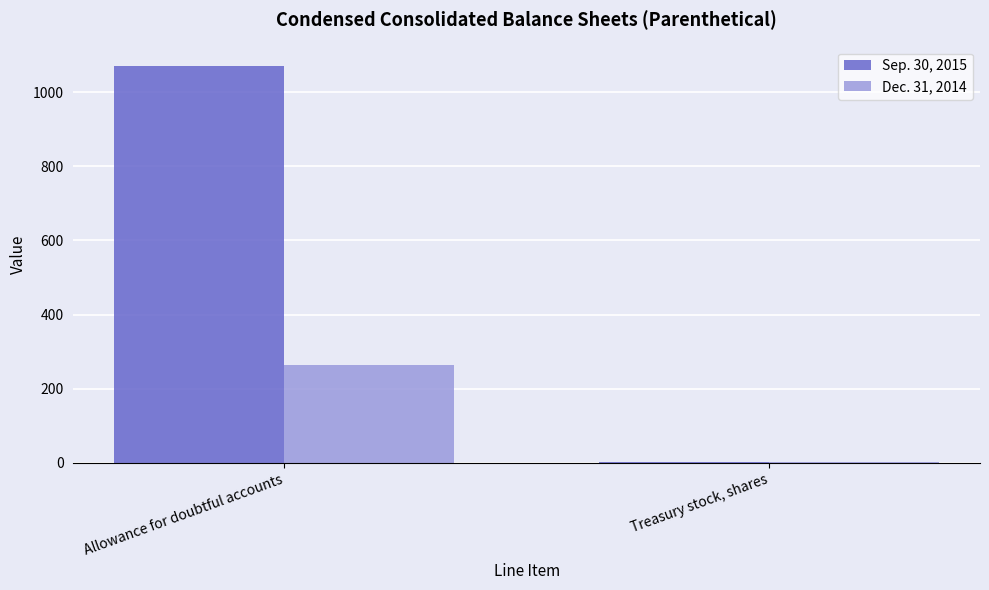

What is the sum of all Dec. 31, 2014 values?

264.5